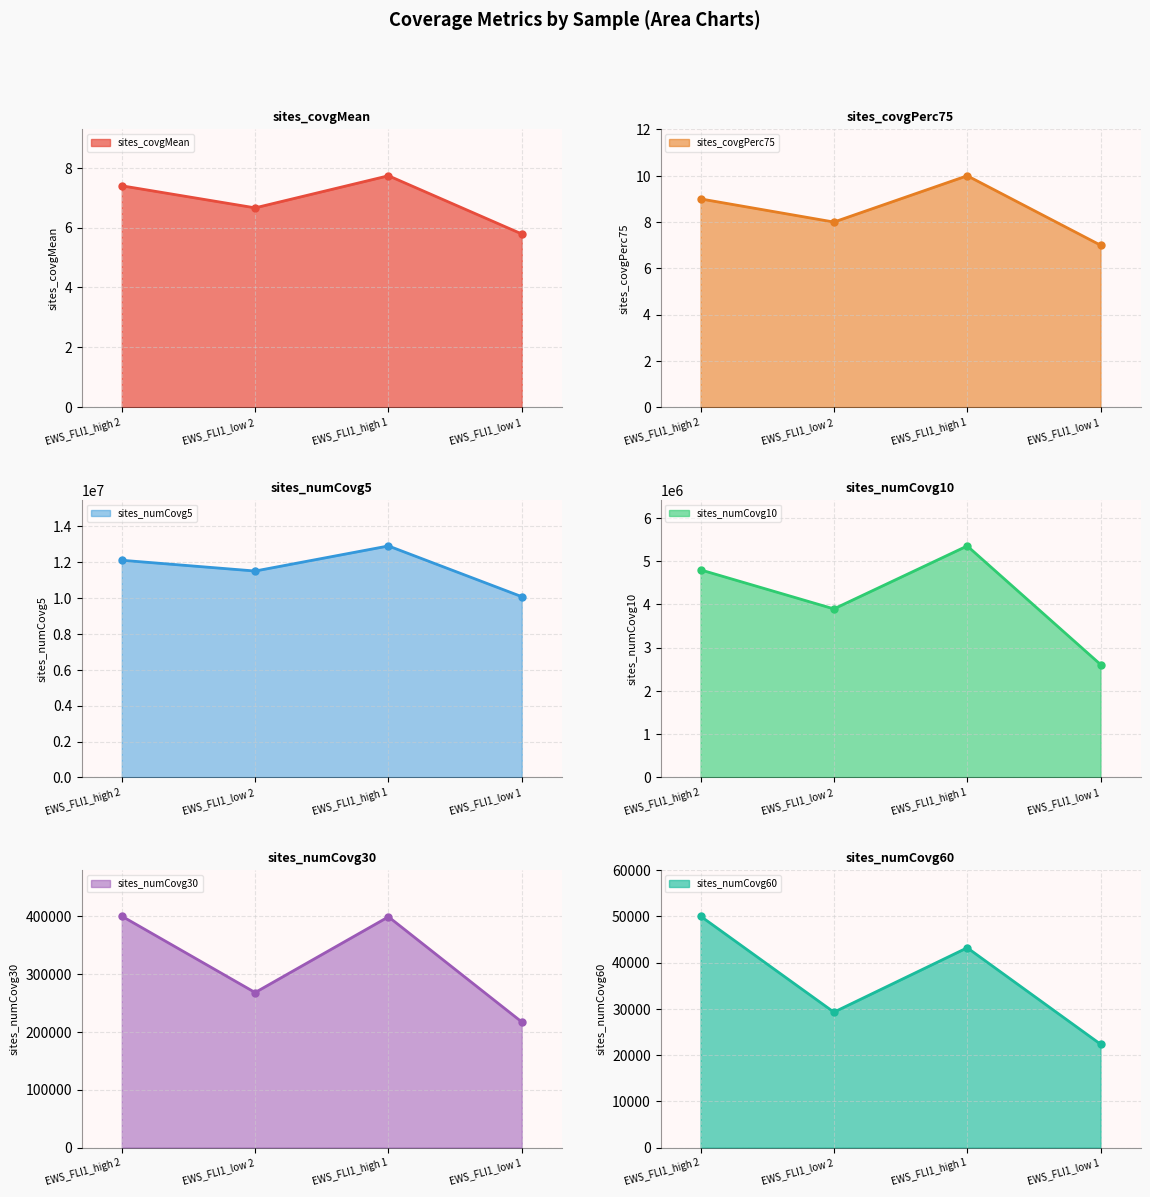

True or false: sites_numCovg5 and sites_covgMean intersect in this chart.

False